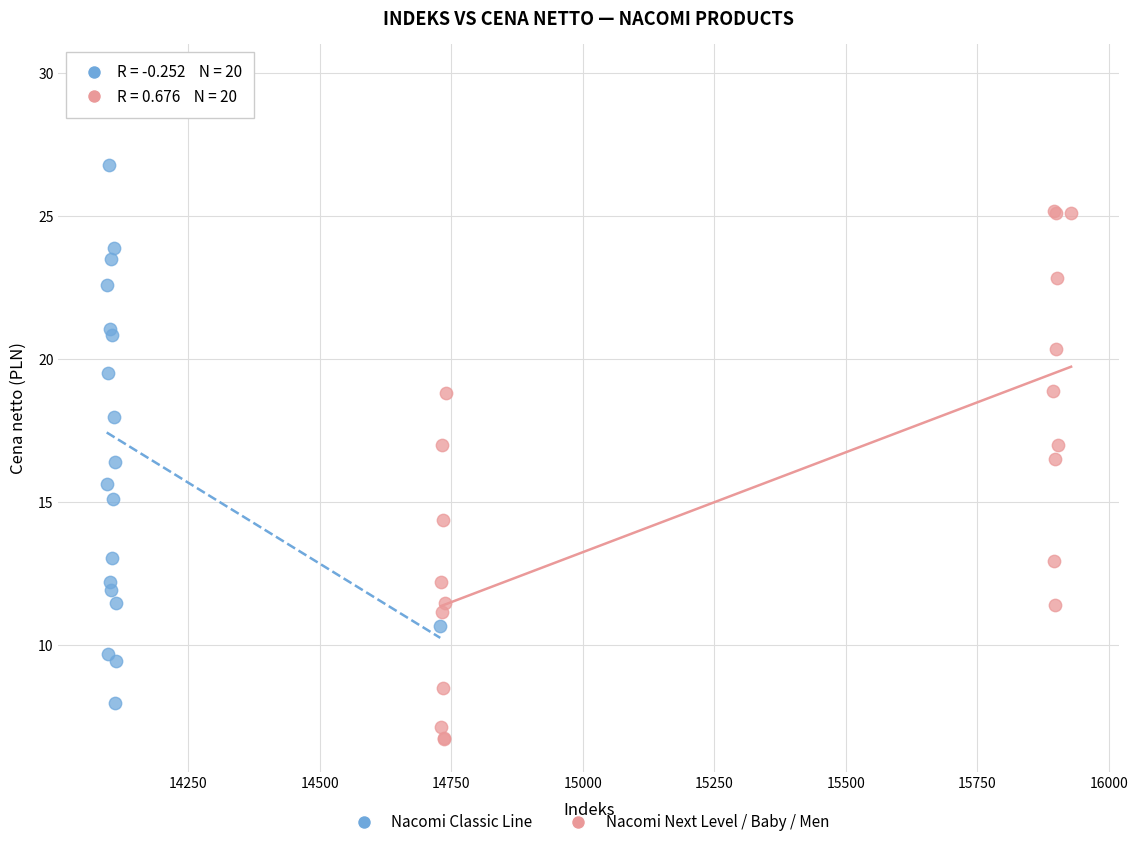

Which series contains the lowest Y value?

Nacomi Next Level / Baby / Men